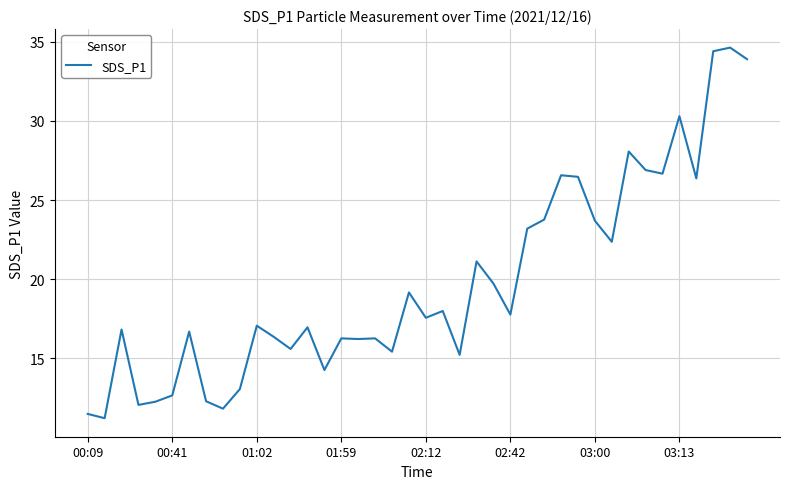

What is the minimum value shown in the chart?

11.2